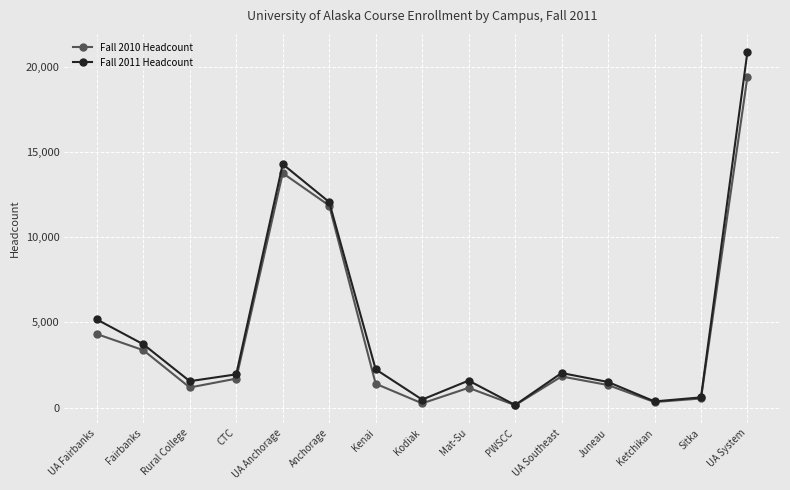

What is the total value across all series at PWSCC?

304